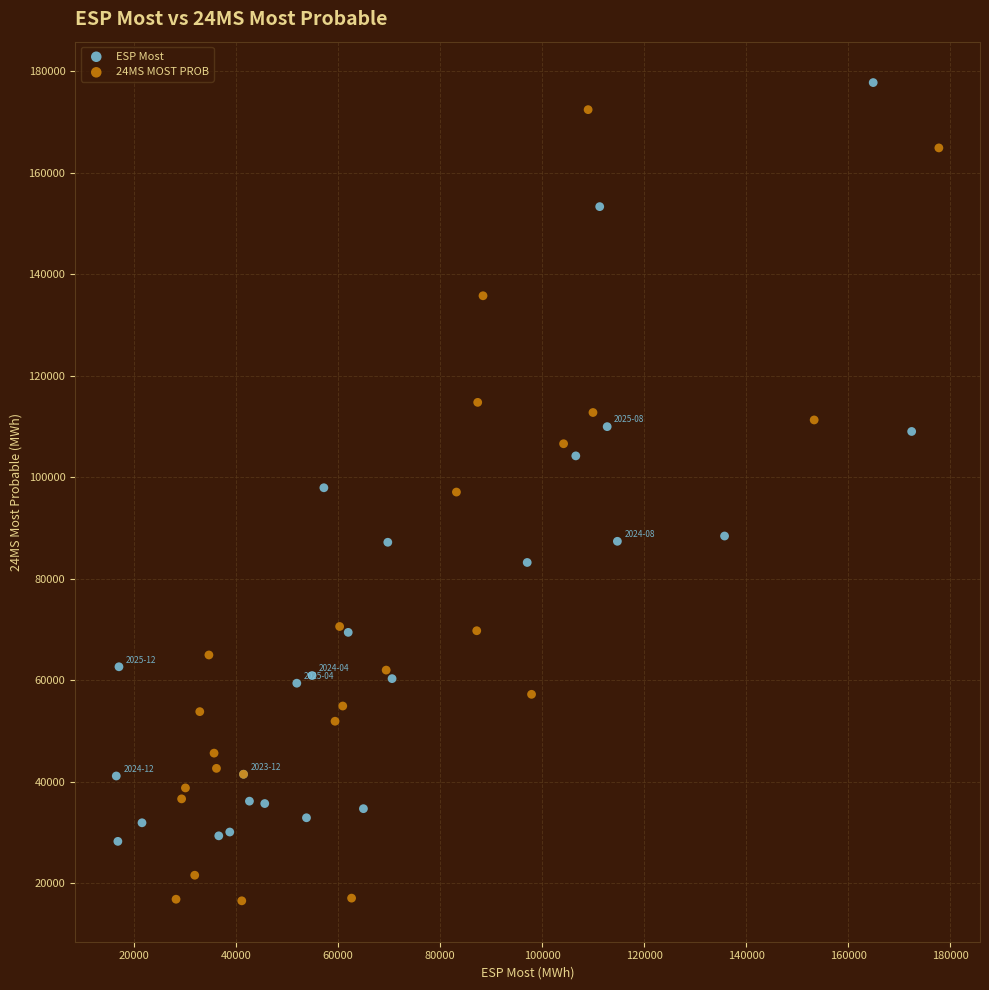

Which series has the largest Y range (max minus min)?

24MS MOST PROB